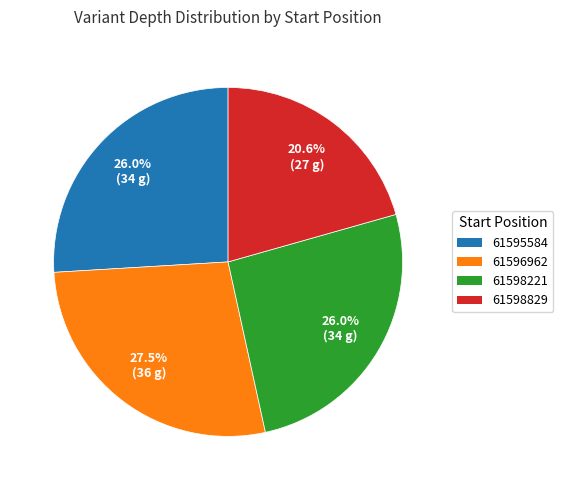

How many slices are in this pie chart?

4